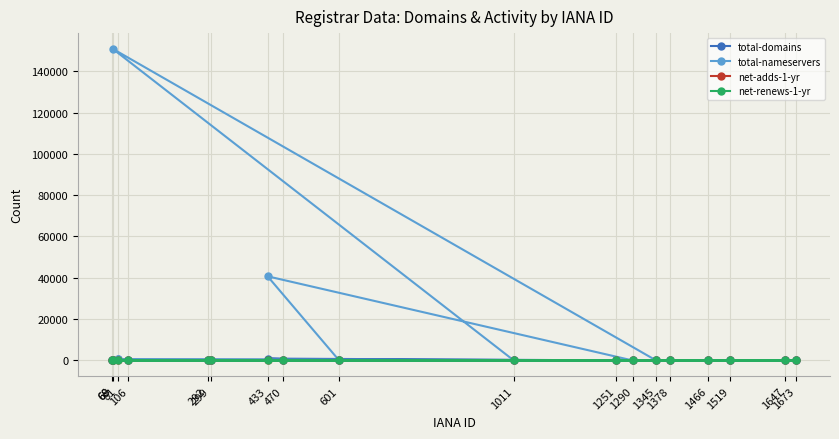

True or false: net-renews-1-yr has a value of 0 at 68.

True